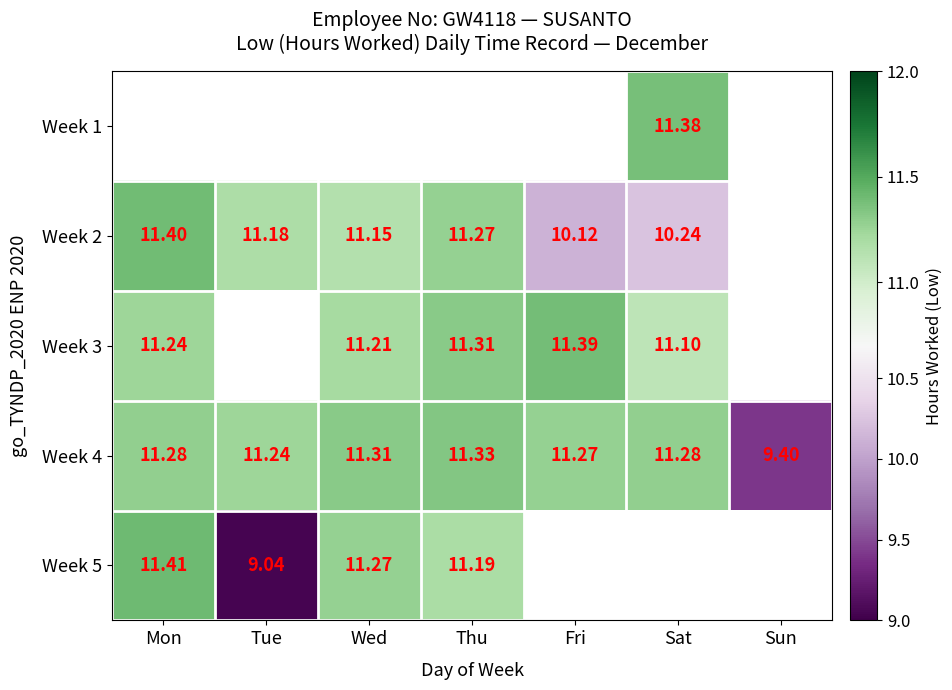

What is the sum of all Week 4 values?

77.1